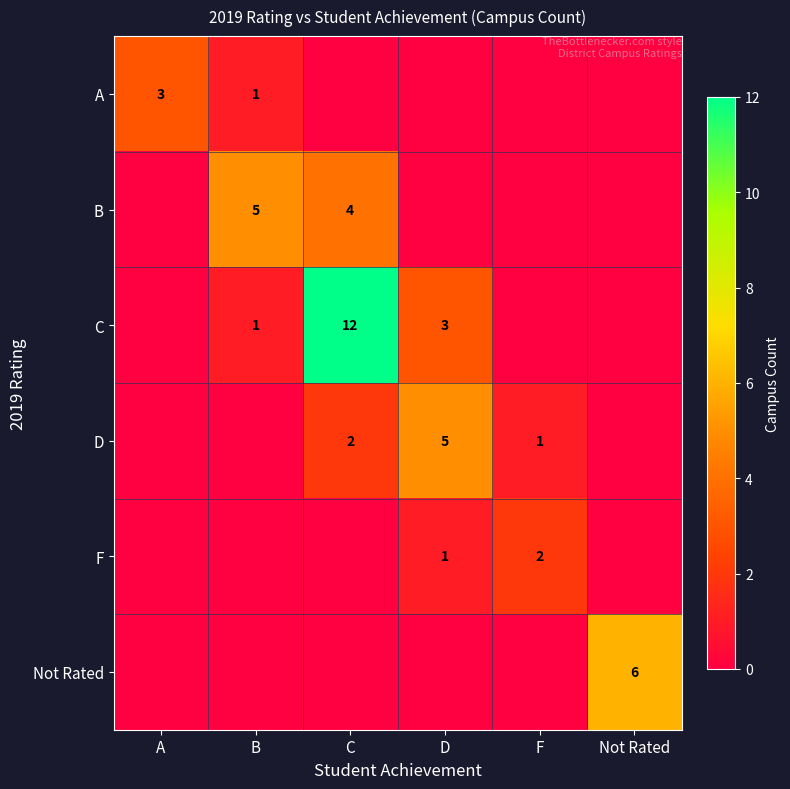

What is the maximum value shown in the chart?

12